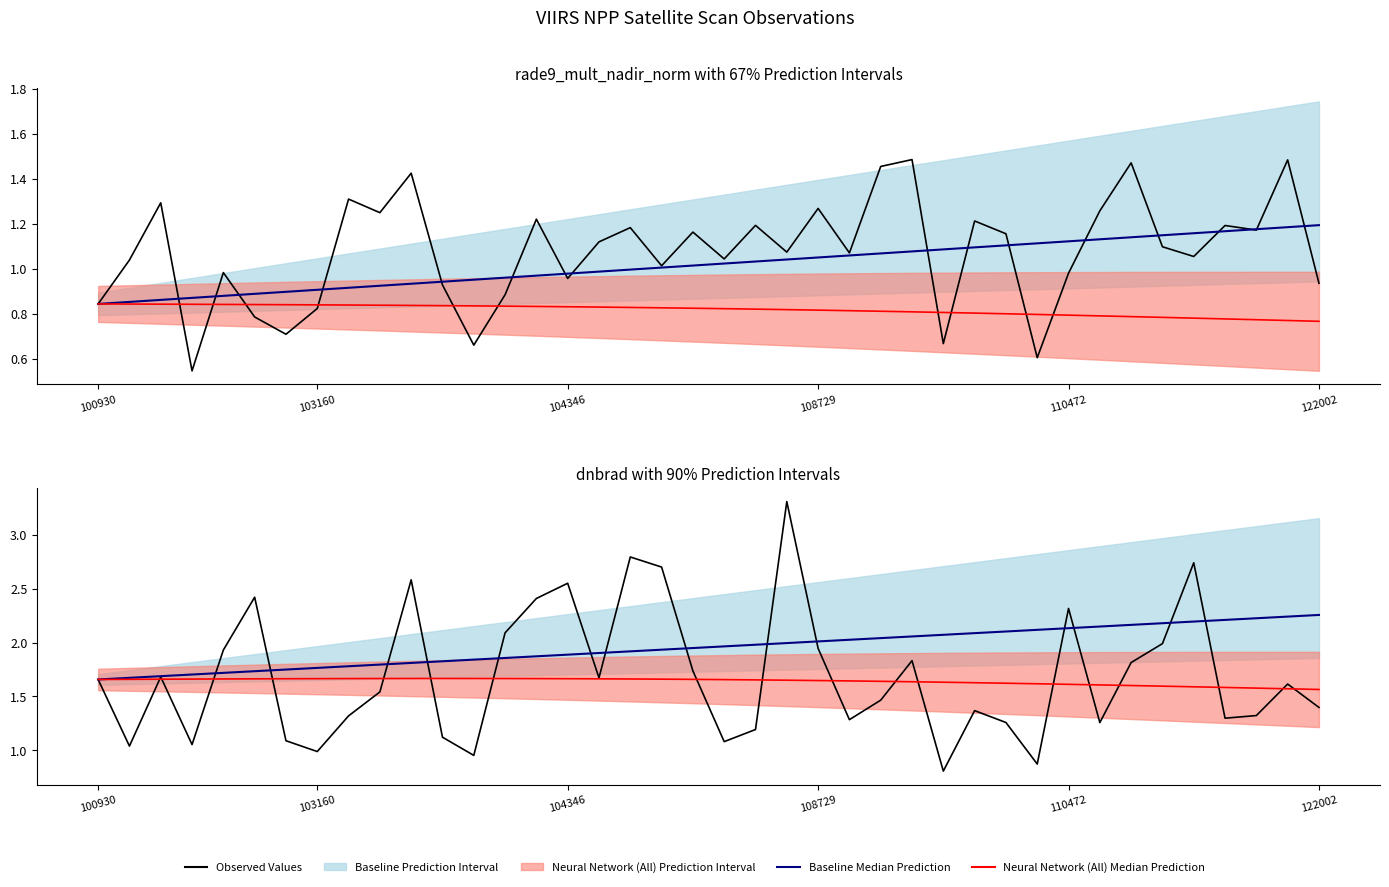

Is it true that Neural Network (All) Median Prediction equals 1.1 at 30?

False